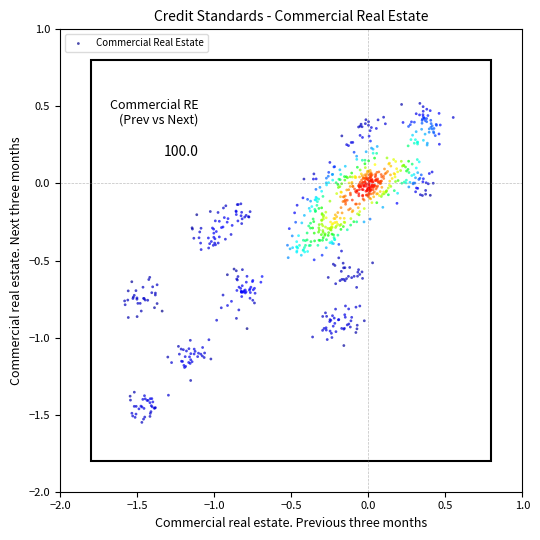

What is the range of X values (max minus min)?

2.1